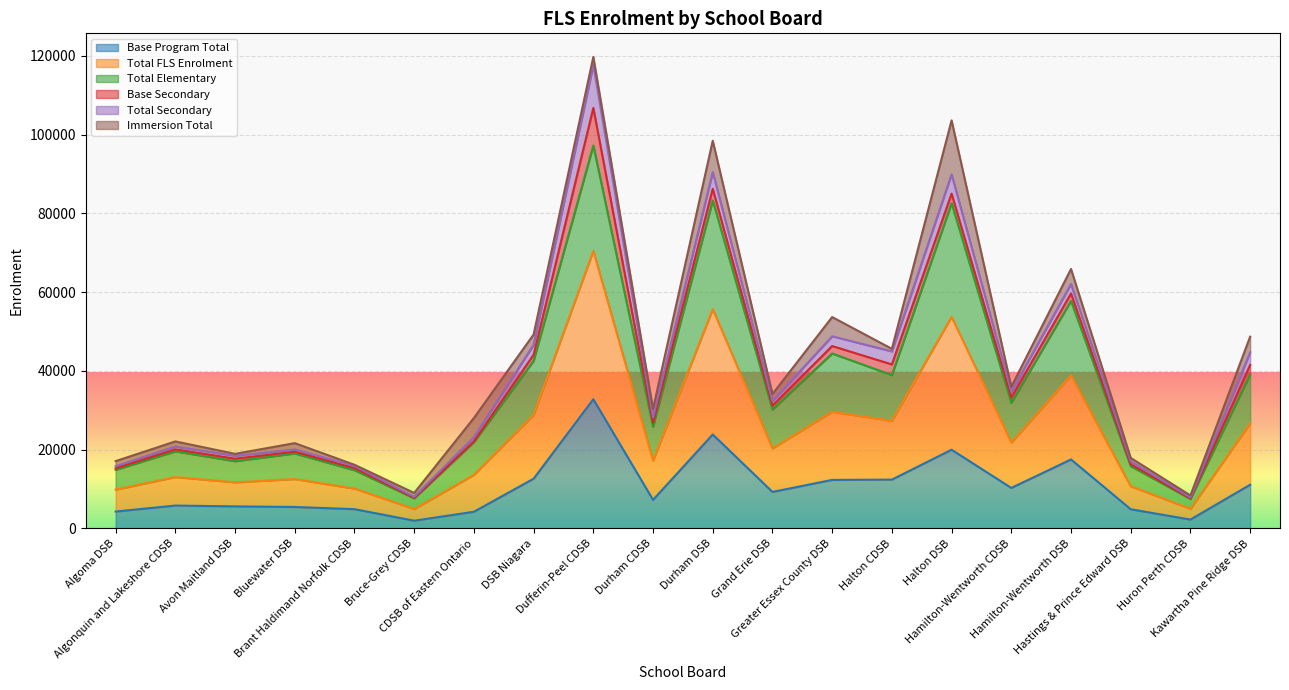

What is the maximum value for Base Program Total?

32813